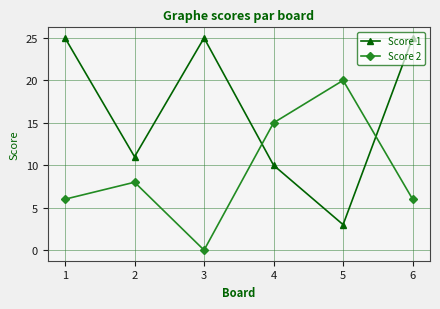

Is the value of Score 2 at 2 greater than the value of Score 1 at 4?

No